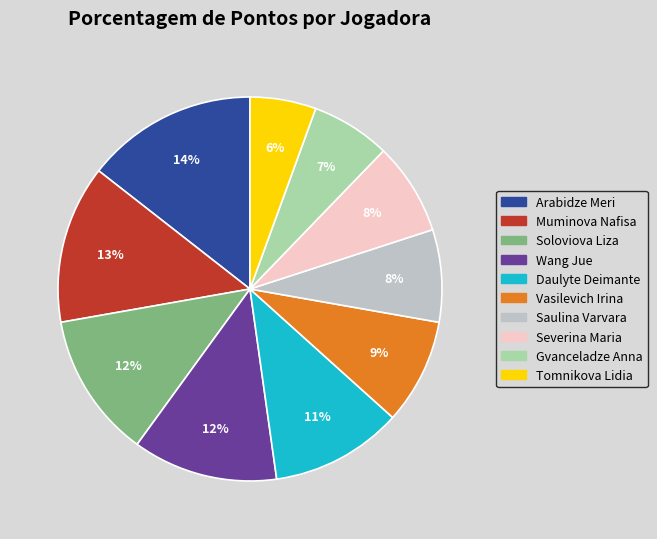

How many slices are in this pie chart?

10